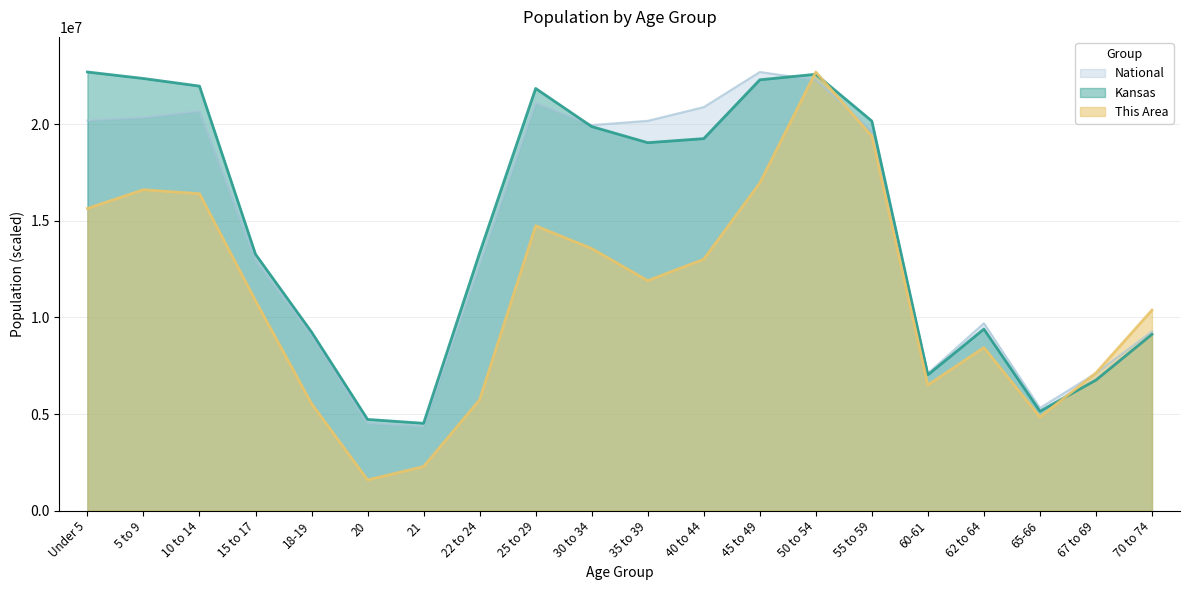

Between Under 5 and 25 to 29, which series saw the biggest shift?

National